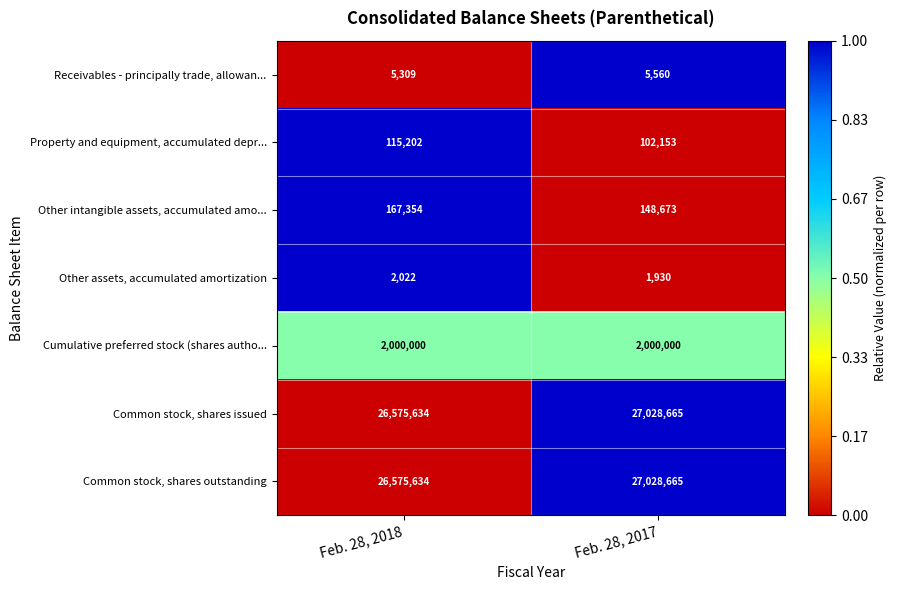

At which category is the sum across all series the highest?

Feb. 28, 2017